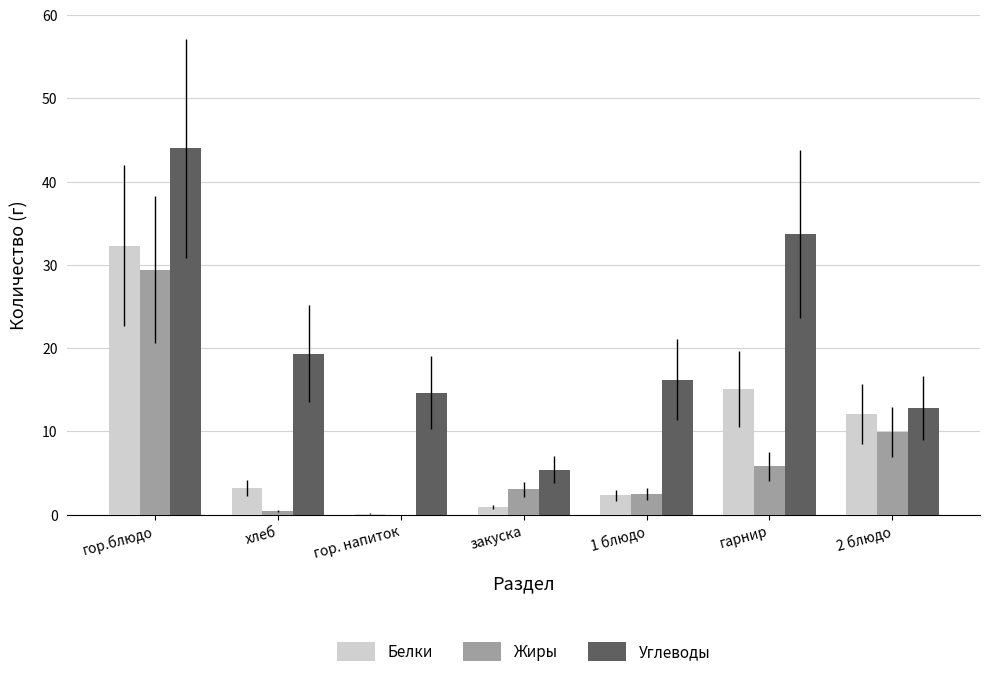

What is the maximum value shown in the chart?

44.0